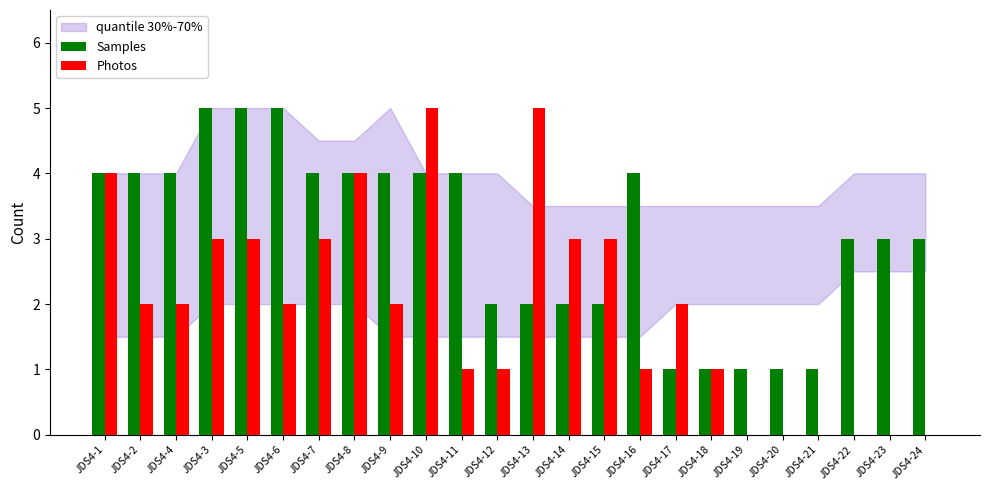

What is the average value of the Samples series?

3